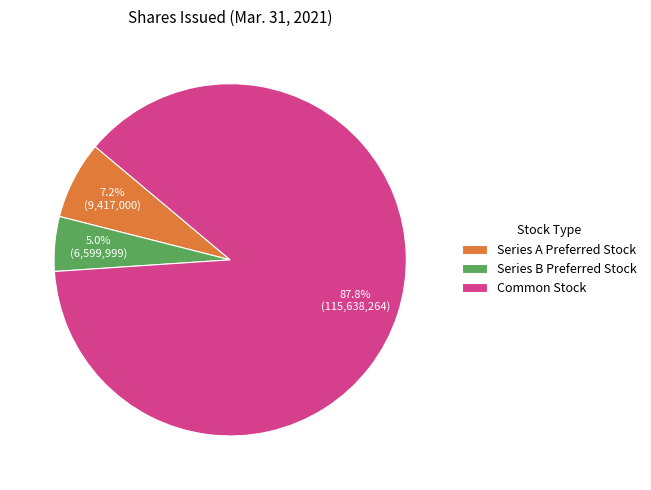

Is it true that Series B Preferred Stock is 5% of the pie?

True